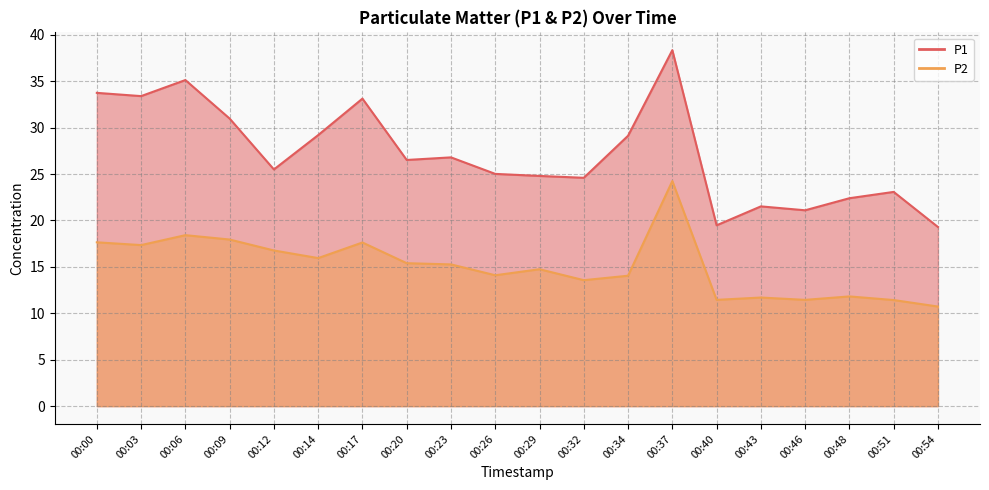

What is the difference between the maximum and minimum values in the P2 series?

13.5